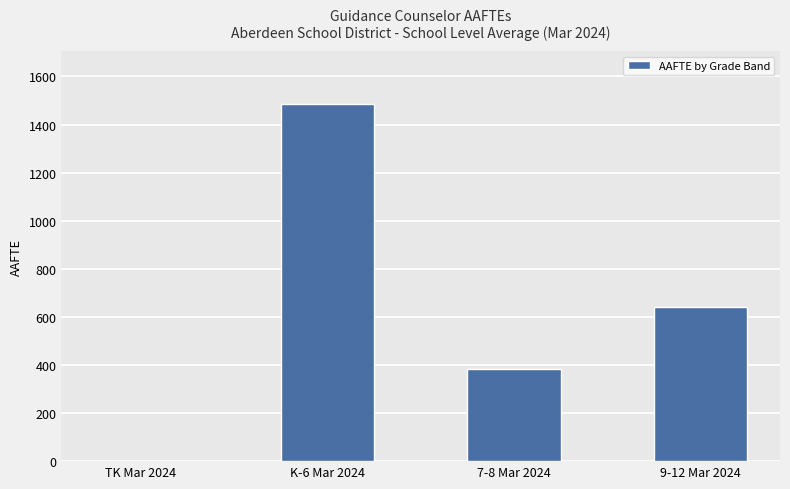

What is the sum of all values?

2507.2